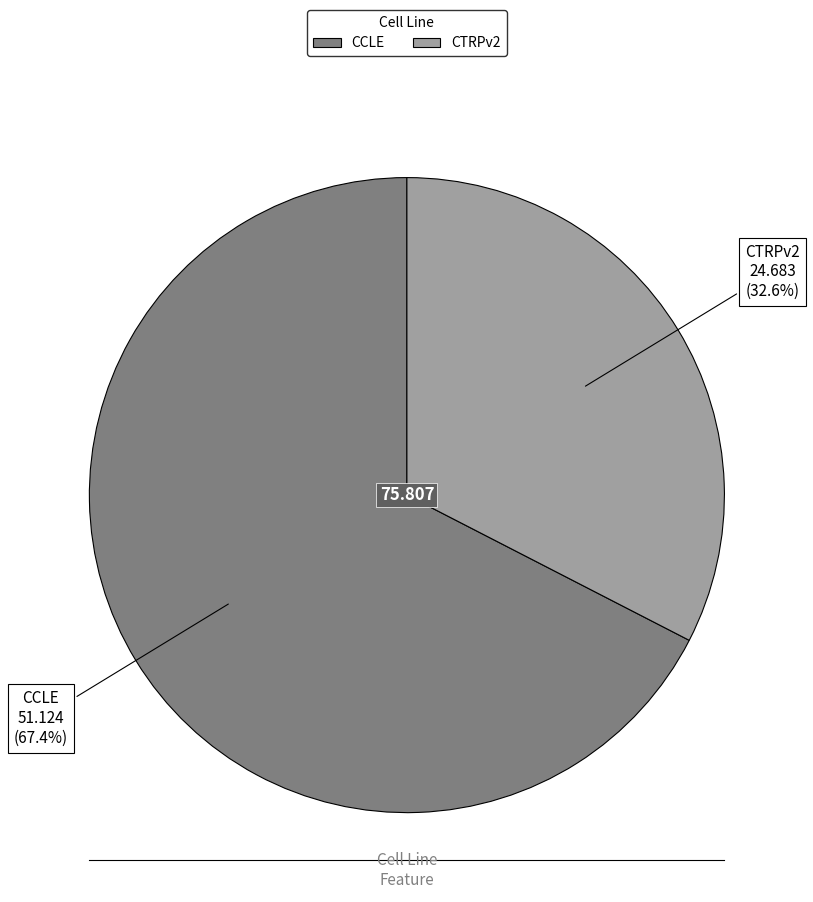

Which category accounts for the majority?

CCLE